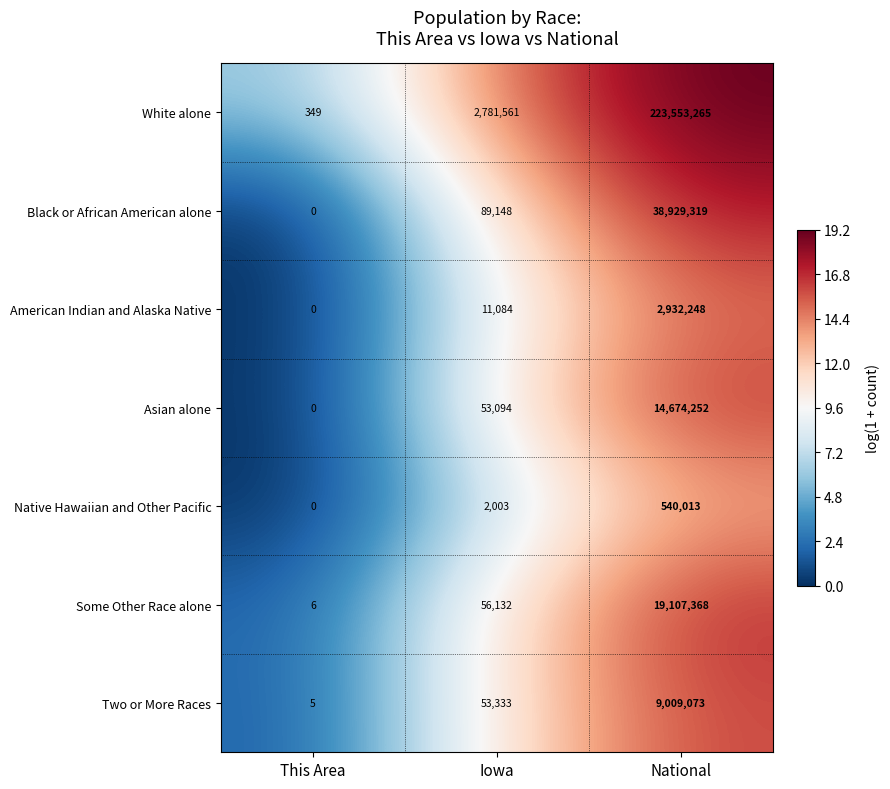

Count the number of categories in the chart.

3